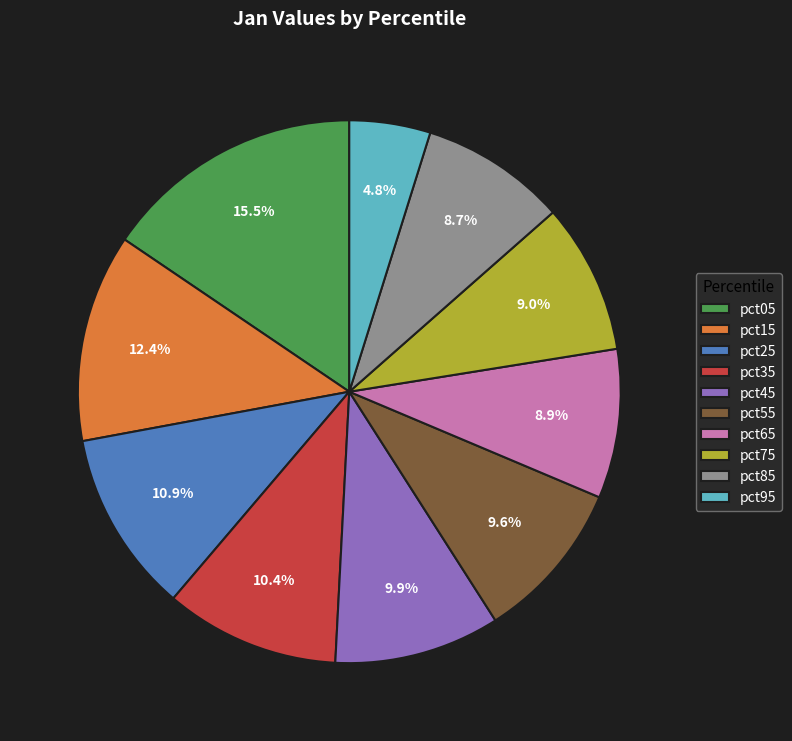

Between pct65 and pct45, which is larger?

pct45